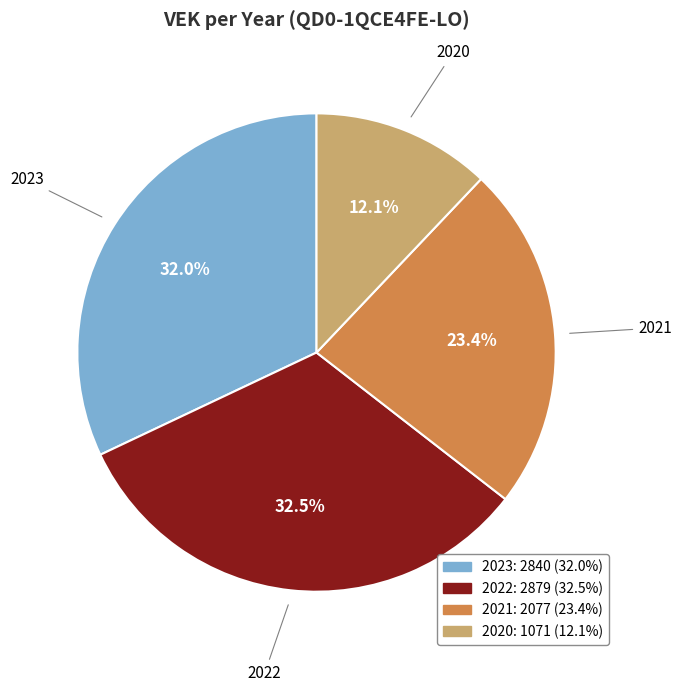

How many slices are in this pie chart?

4